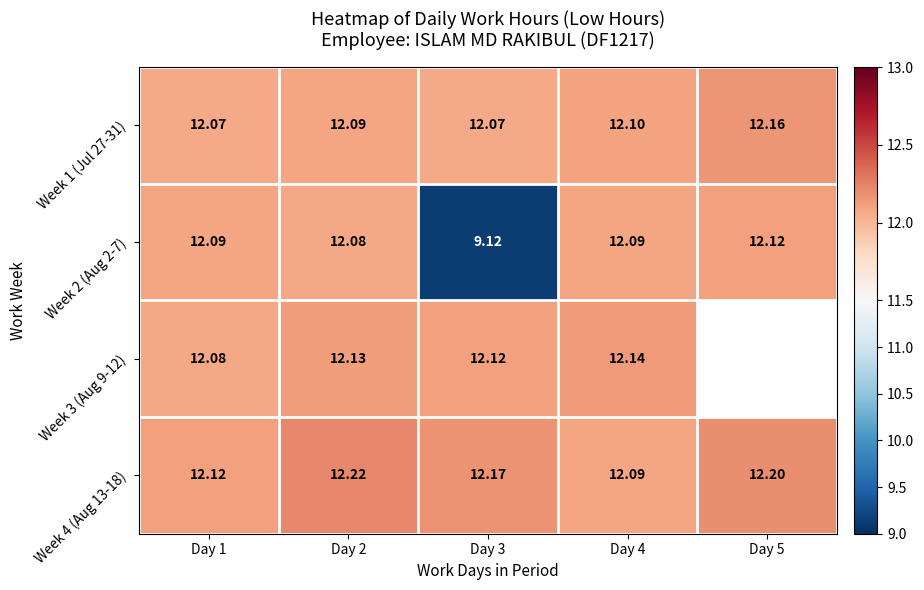

Which series has the largest range (max minus min)?

Week 2 (Aug 2-7)